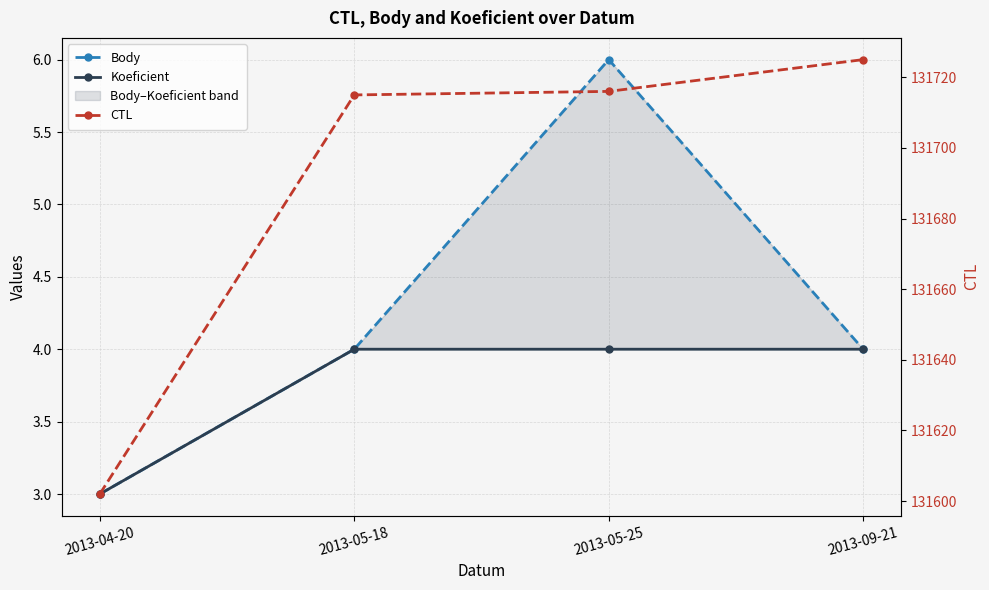

Reading right to left, what are all the values shown in this chart?

Body: 2013-09-21=4	2013-05-25=6	2013-05-18=4	2013-04-20=3
Koeficient: 2013-09-21=4	2013-05-25=4	2013-05-18=4	2013-04-20=3
CTL: 2013-09-21=131725	2013-05-25=131716	2013-05-18=131715	2013-04-20=131602